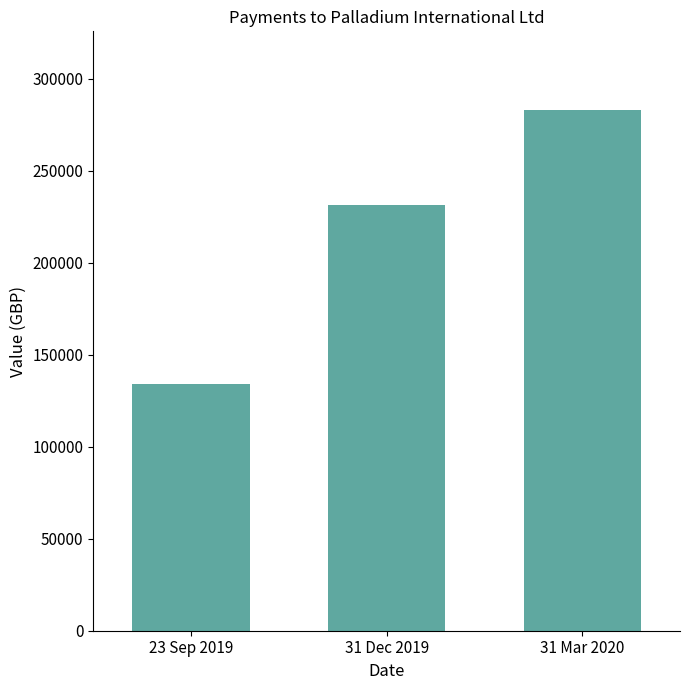

What position from the left is 31 Dec 2019?

2